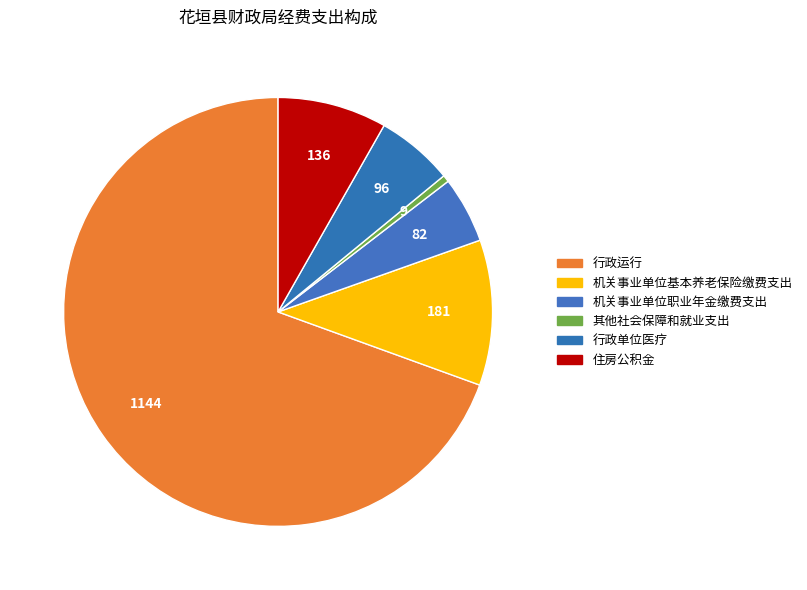

What is the change in value from 行政运行 to 其他社会保障和就业支出?

-1135.6